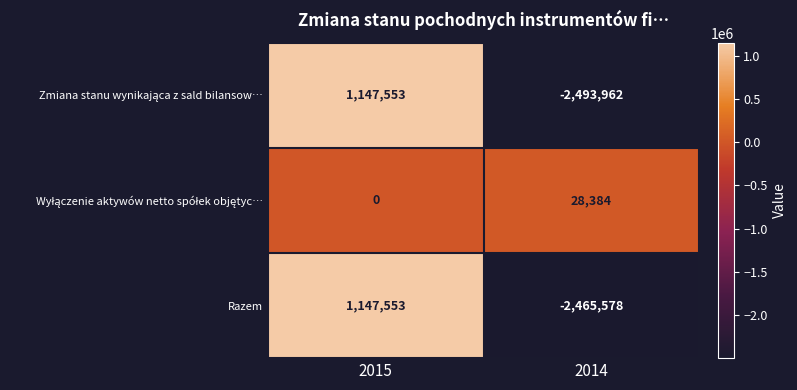

What is the difference between the highest and lowest values at 2014?

2522346